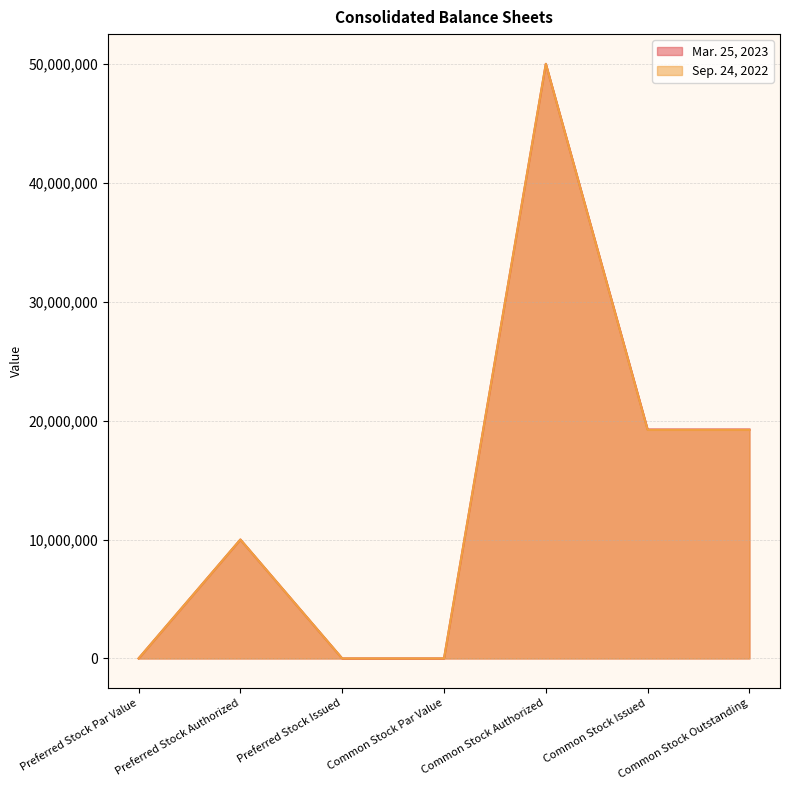

What is the difference between the second highest and second lowest values in the Sep. 24, 2022 series?

19219000